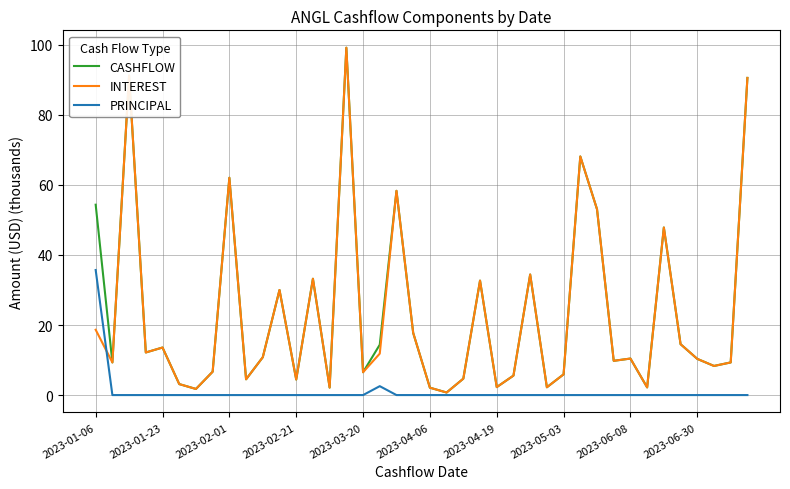

True or false: CASHFLOW and PRINCIPAL intersect in this chart.

False